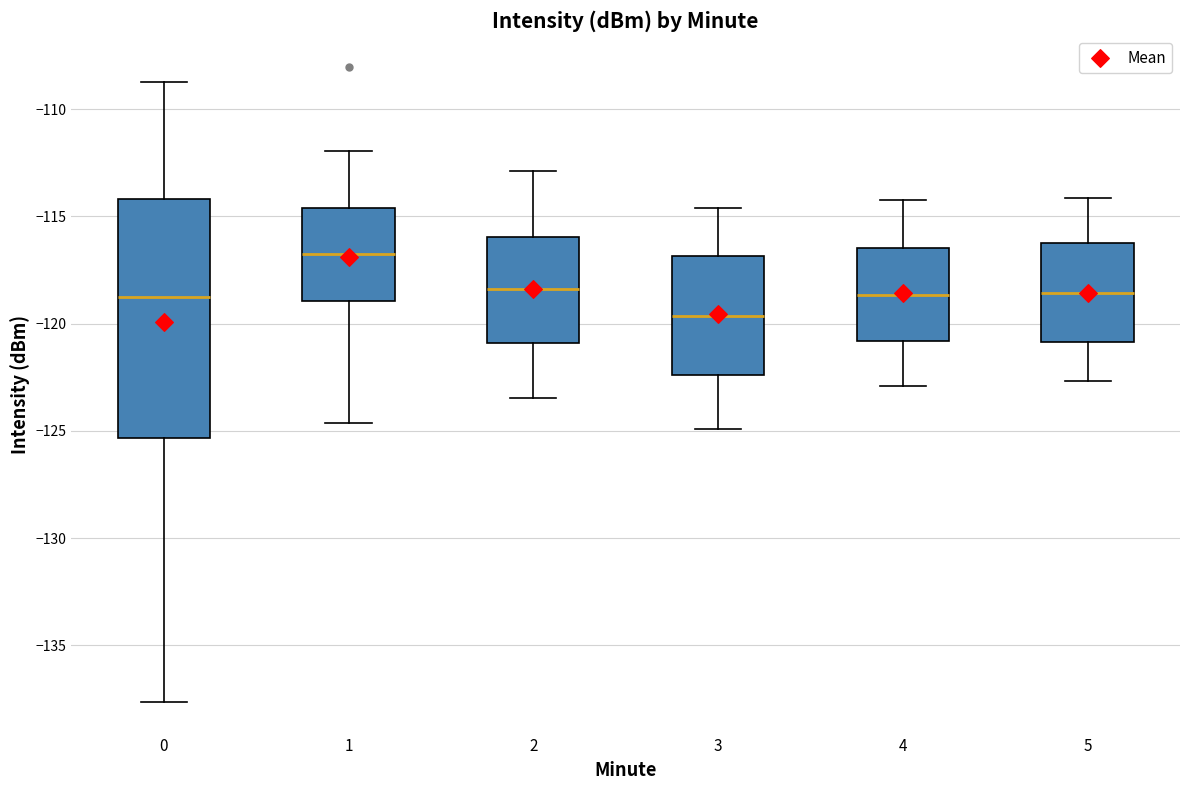

Comparing the boxes themselves (not the whiskers), which one is the tallest?

0